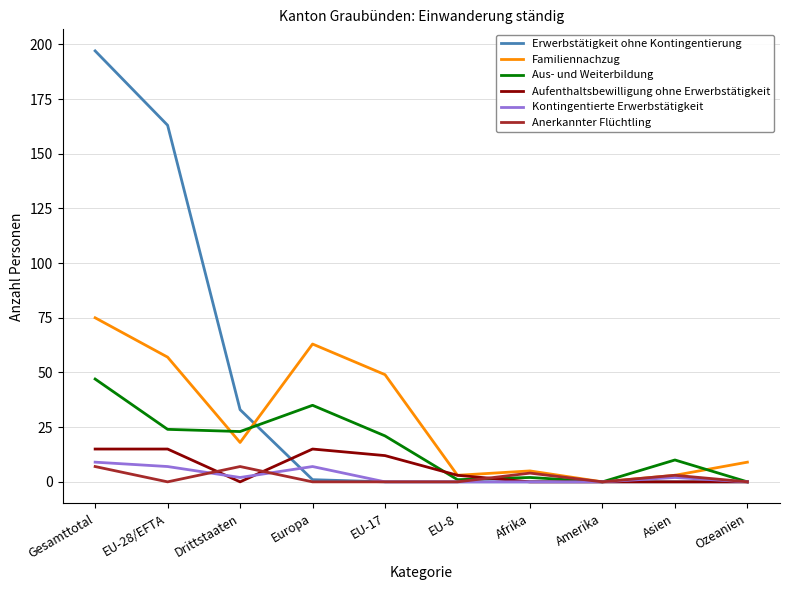

At which label does Aufenthaltsbewilligung ohne Erwerbstätigkeit first exceed 3?

Gesamttotal